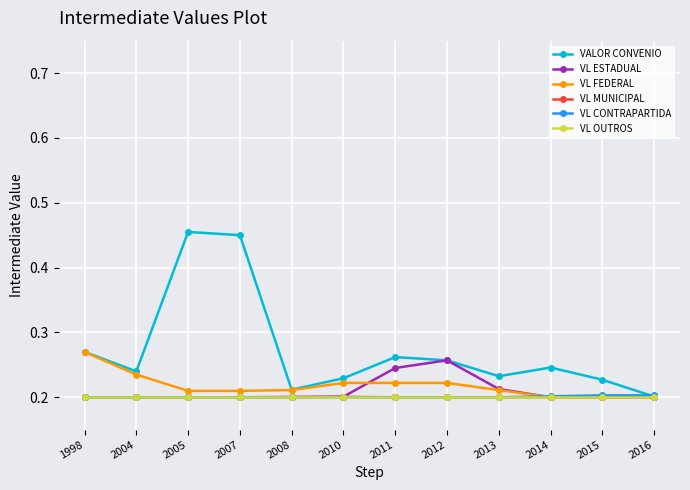

Which series has the largest range (max minus min)?

VALOR CONVENIO